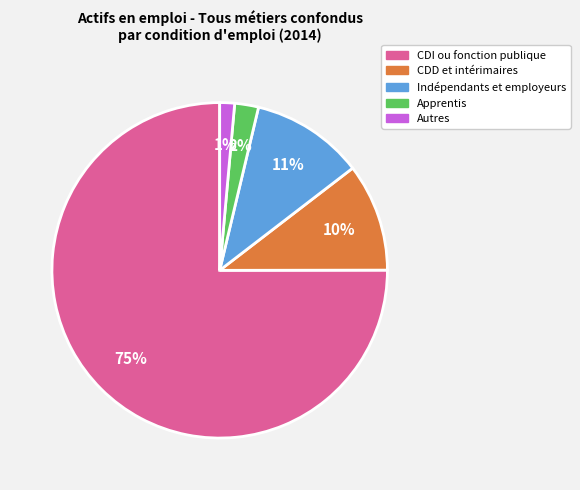

What is the majority slice?

CDI ou fonction publique